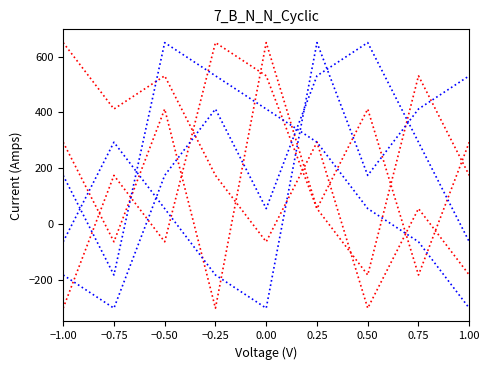

Between −0.50 and 0.50, which is larger?

−0.50